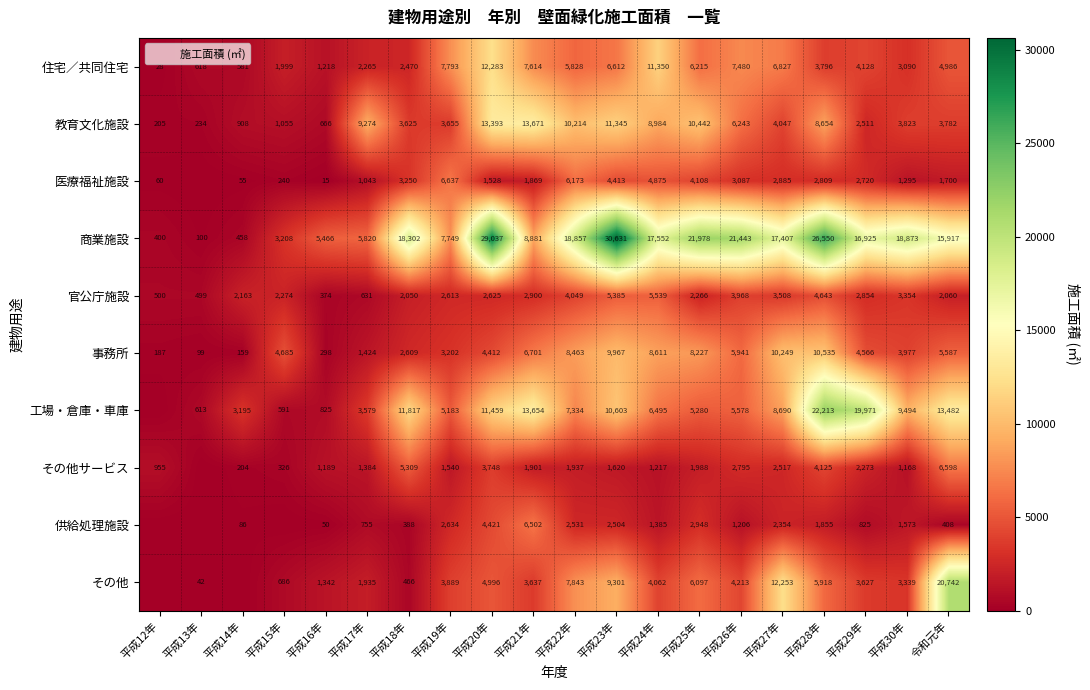

Is it true that その他サービス equals 1927.8 at 平成28年?

False